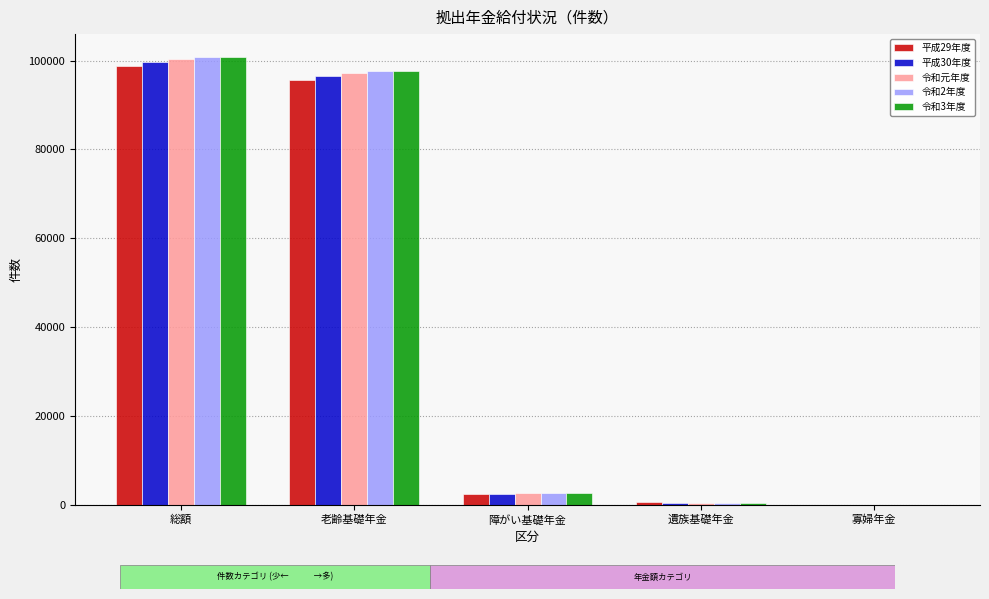

The 平成29年度 series shows 98755 at 総額. True or false?

True